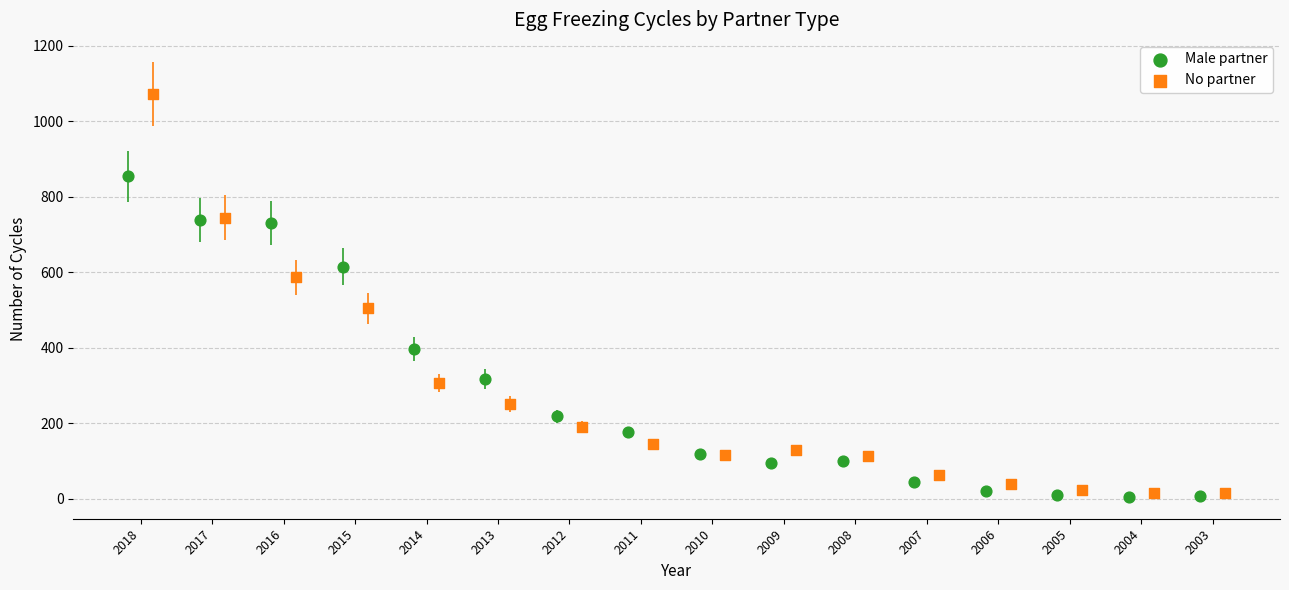

Which series reaches the minimum Y coordinate?

Male partner